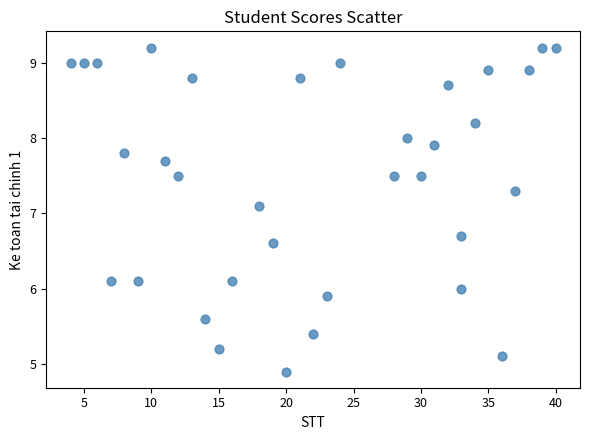

What Y value in the scatter plot is closest to 7?

7.1